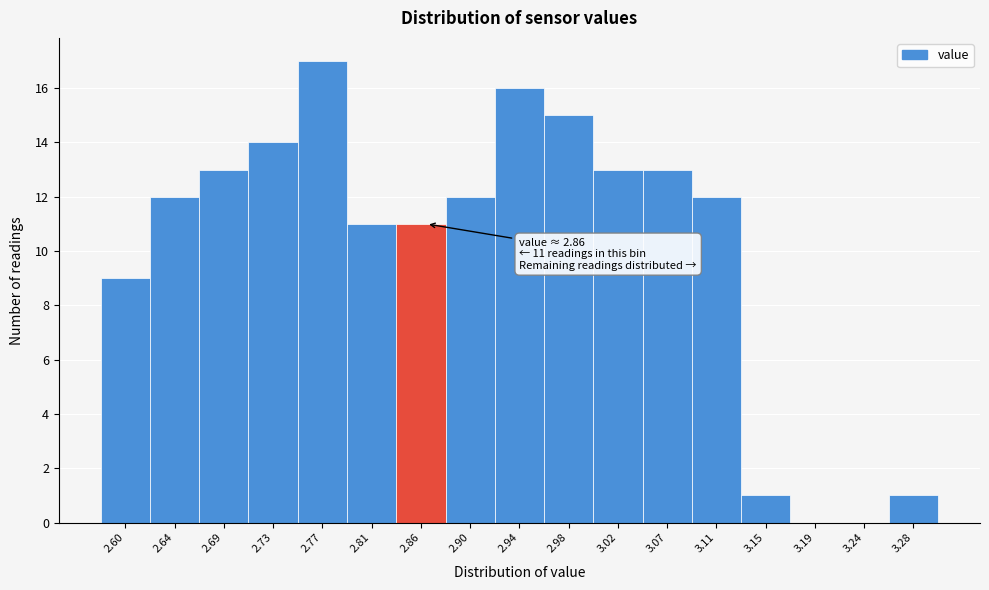

Over which range of the x-axis is the bar tallest?

2.750 to 2.790